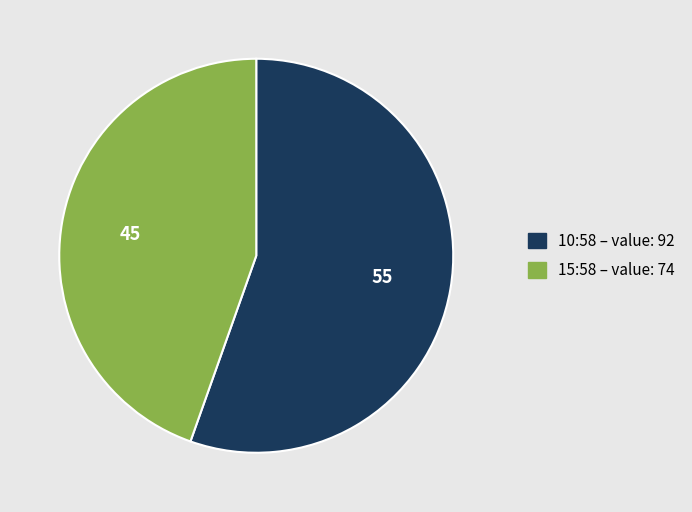

Does any single category account for the majority?

Yes